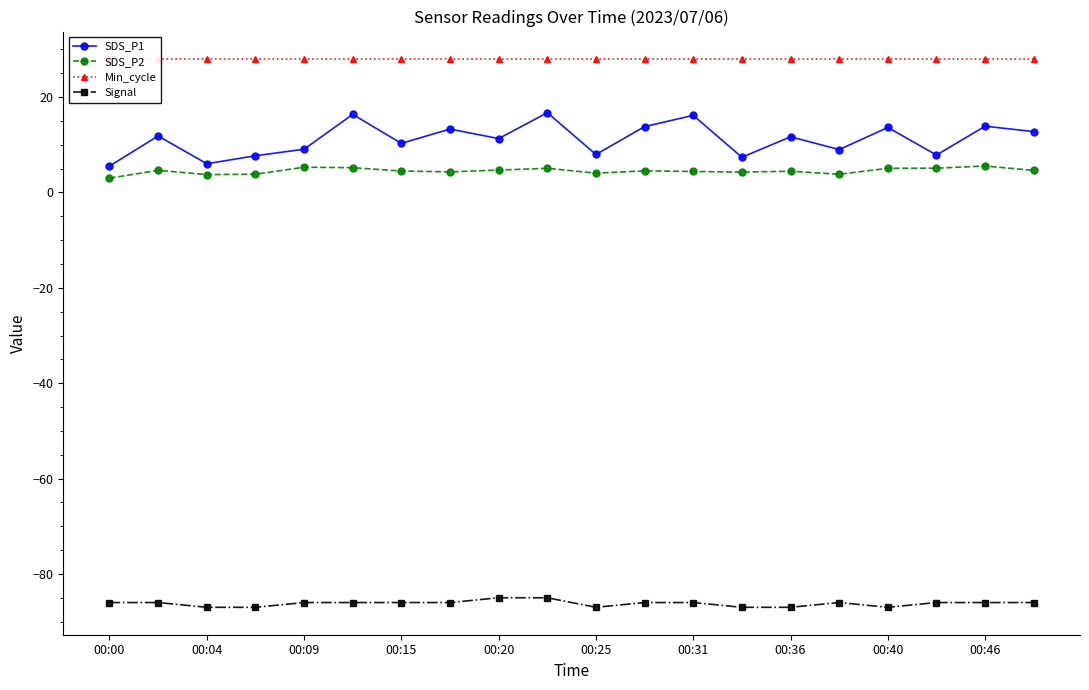

True or false: Signal and SDS_P2 cross at least once.

False